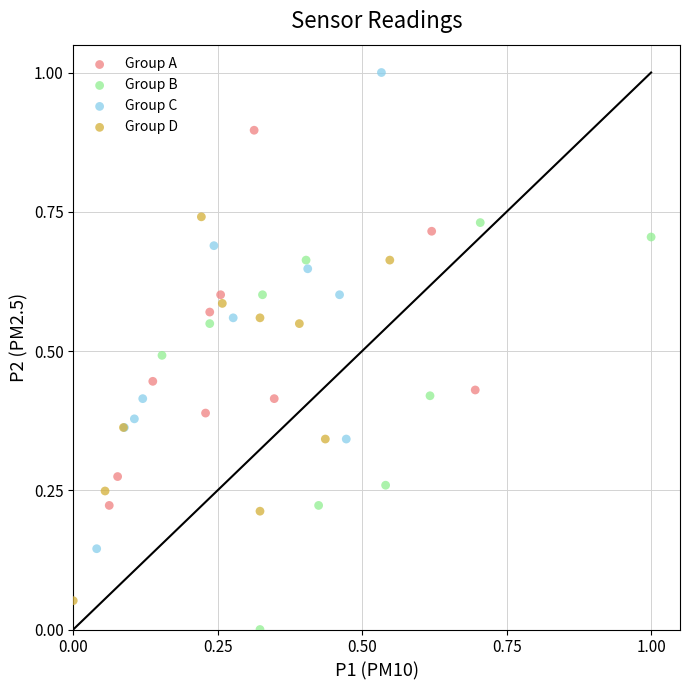

Which series has the largest Y range (max minus min)?

Group C